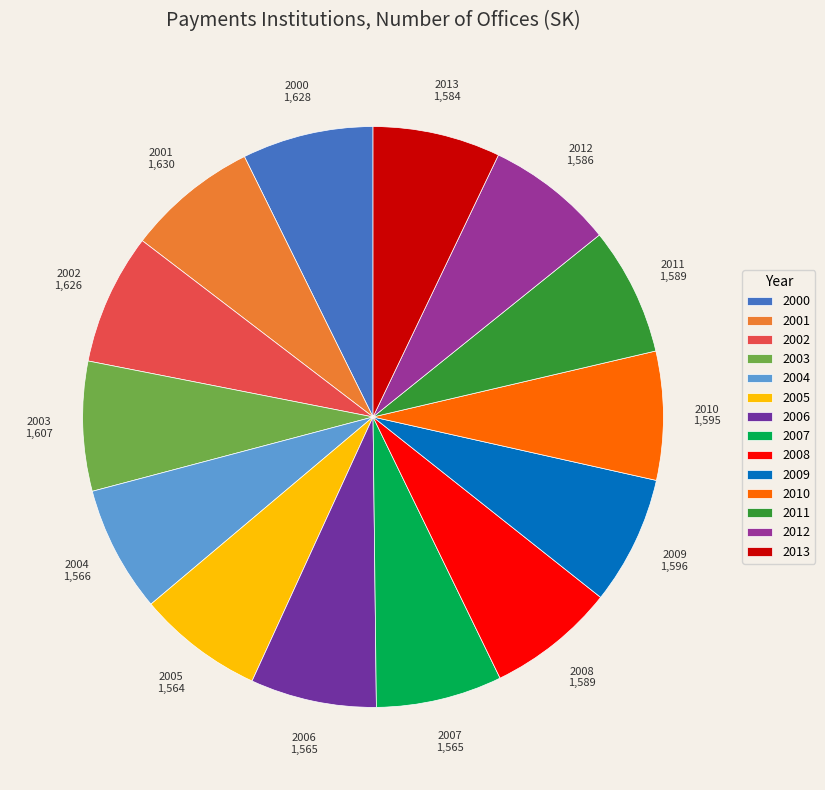

Approximately how many times larger is the value at 2003 compared to 2010?

1.0